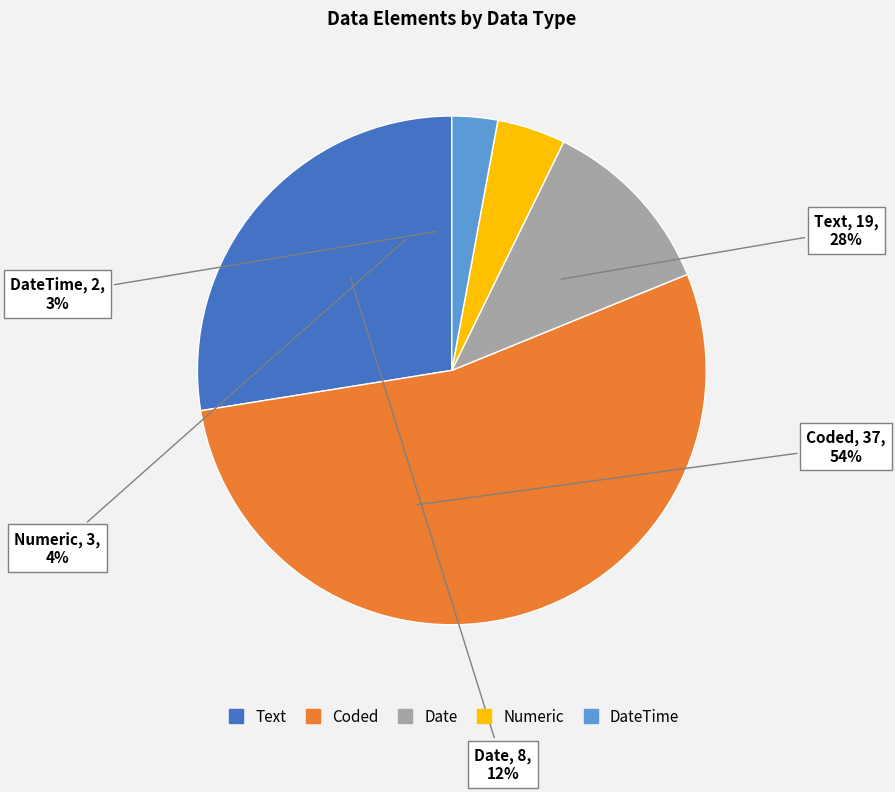

Approximately how many times larger is the value at Text compared to DateTime?

9.5